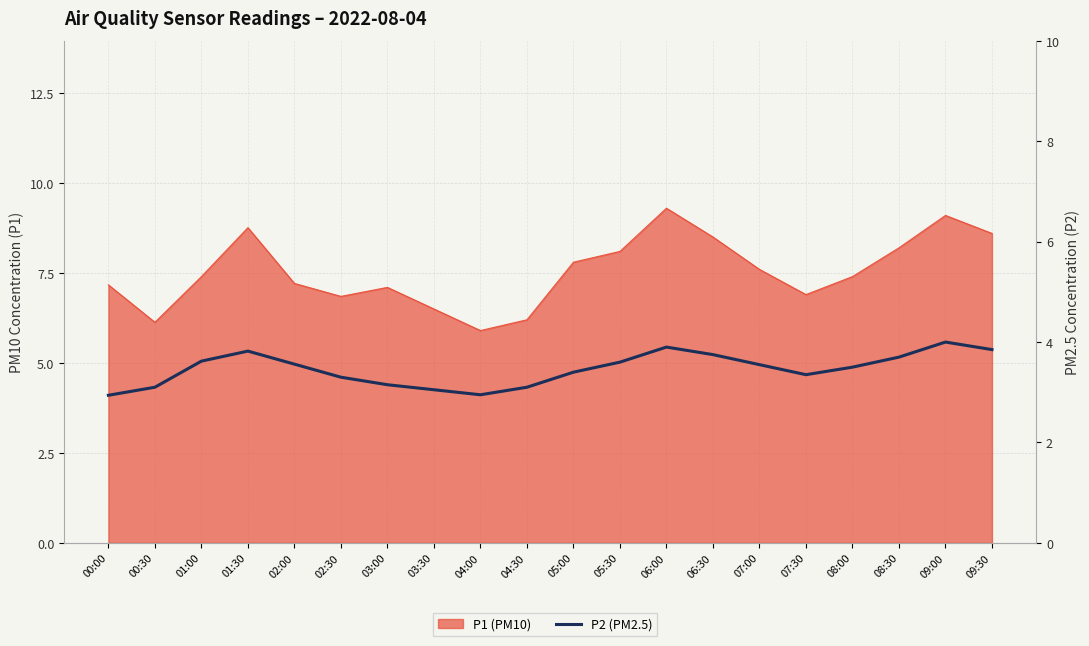

How many interior local peaks (higher than both neighbors) does the data have?

3